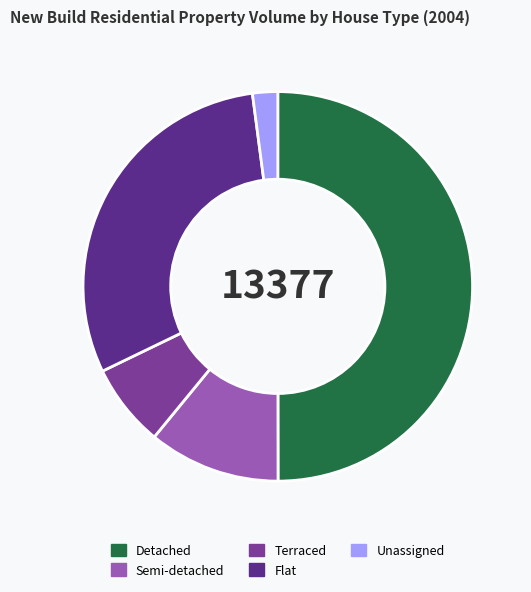

What is the change in value from Terraced to Flat?

+3101